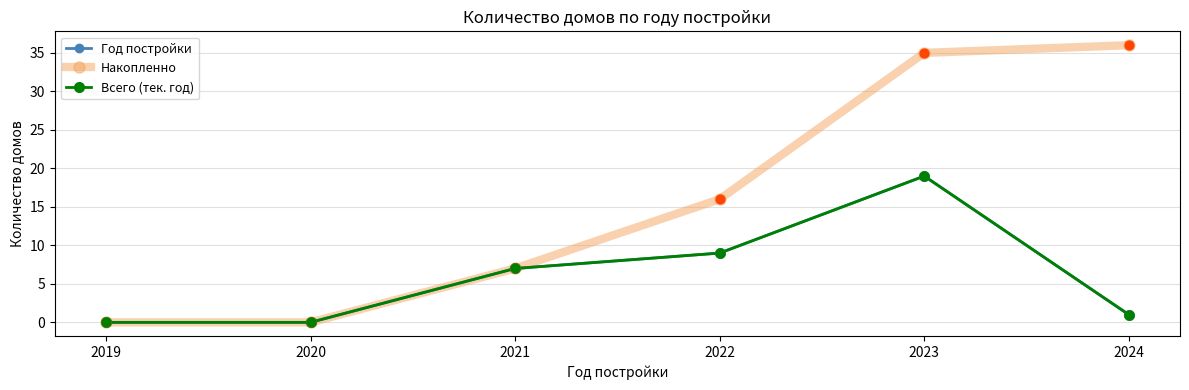

At which category is the sum across all series the highest?

2023